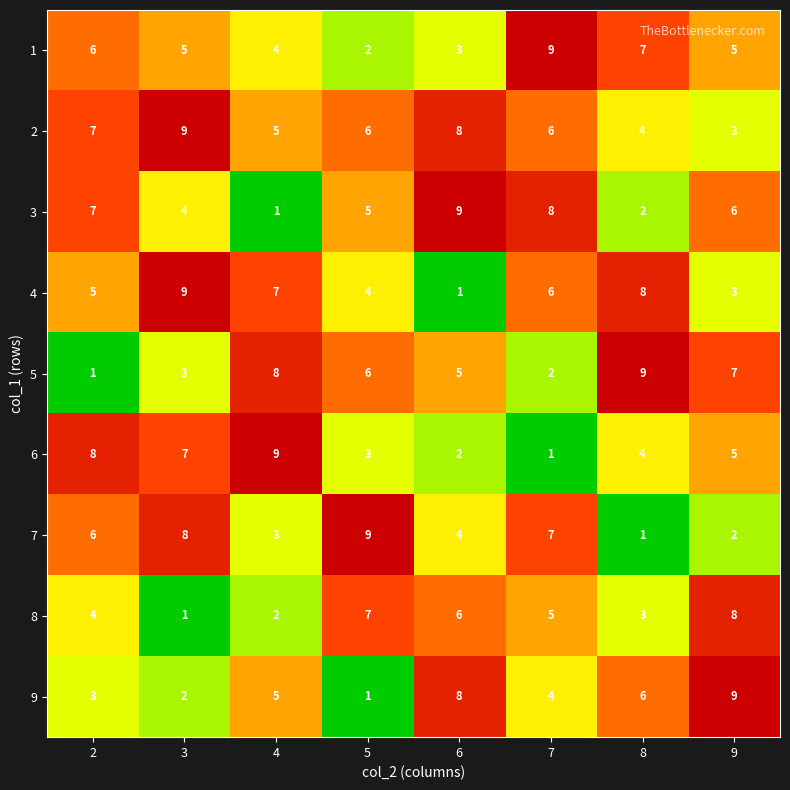

The 9 series shows 12 at 6. True or false?

False